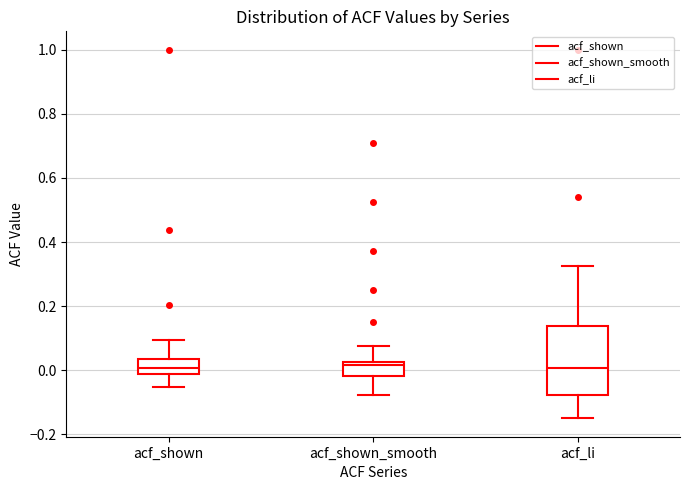

Where does the median line of the box for acf_shown sit on the y-axis? The values are not printed on the chart, so give them approximately, as read against the axis.

0.00